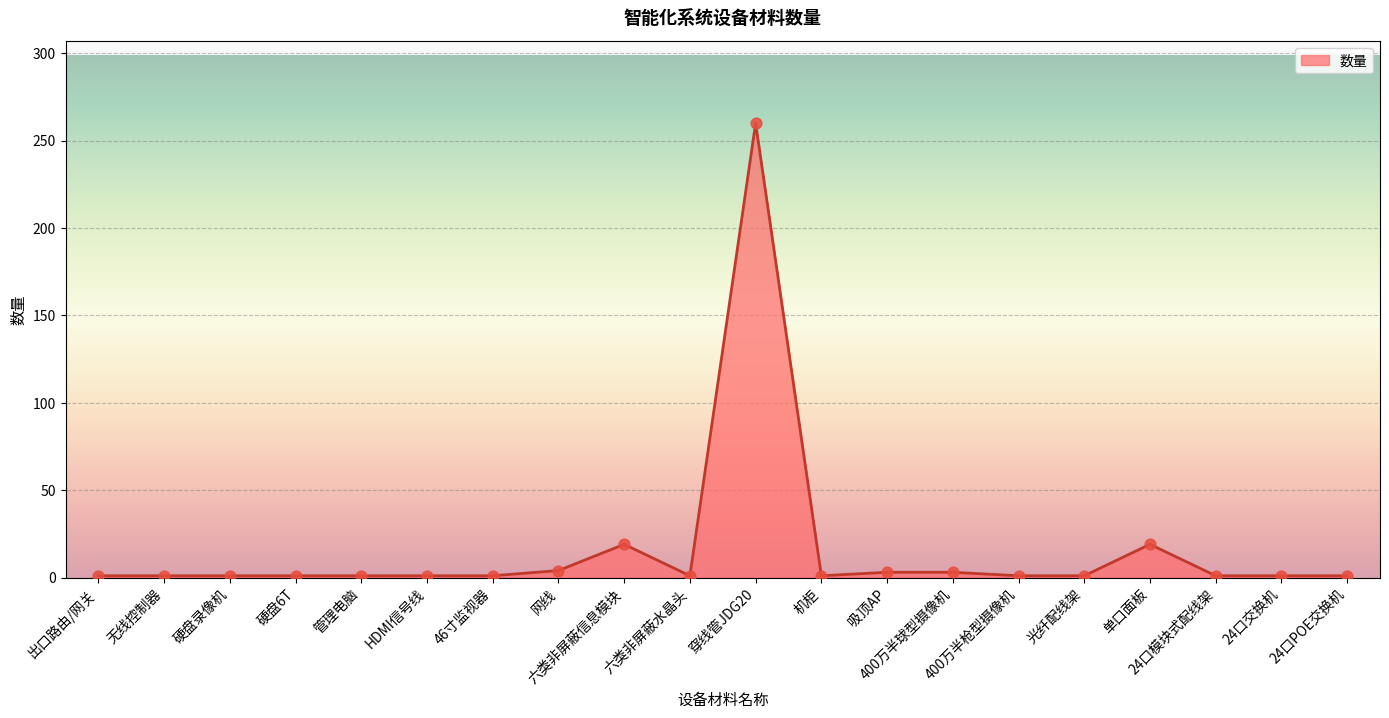

What is the change in value from HDMI信号线 to 400万半球型摄像机?

+2